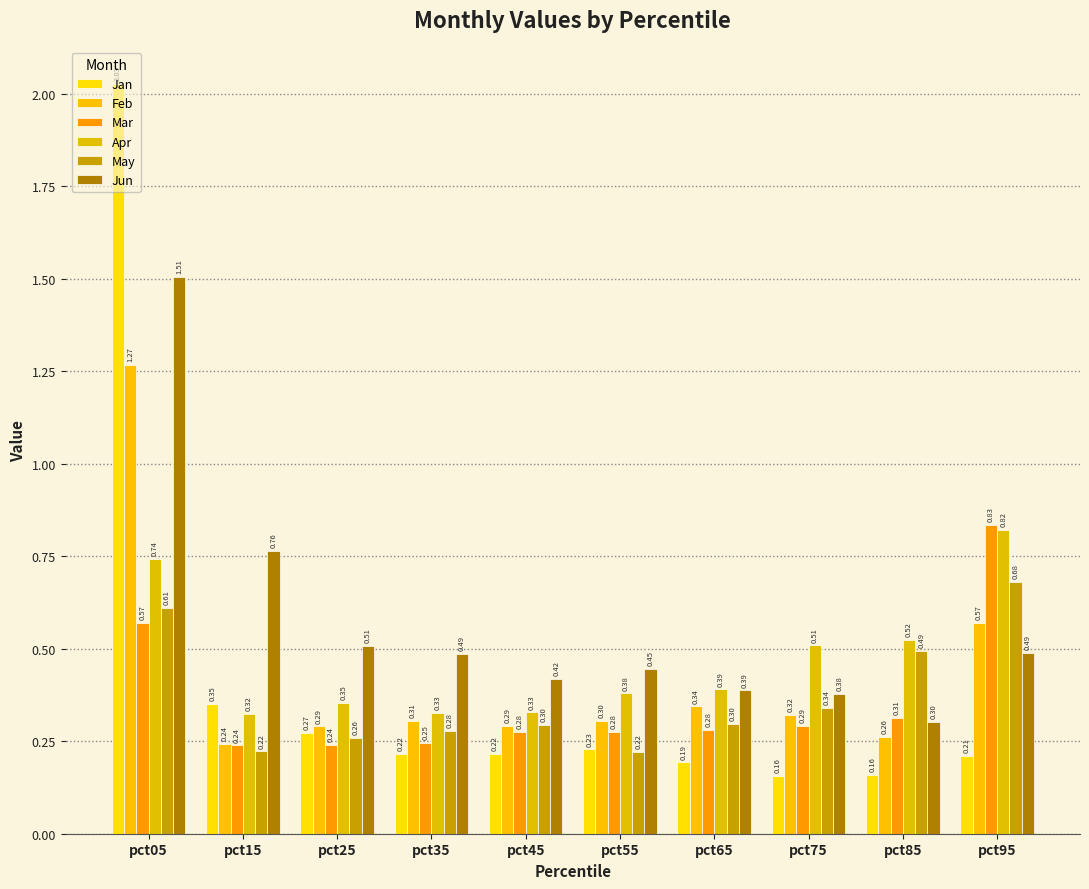

Rank the categories by May value from lowest to highest.

pct55, pct15, pct25, pct35, pct45, pct65, pct75, pct85, pct05, pct95